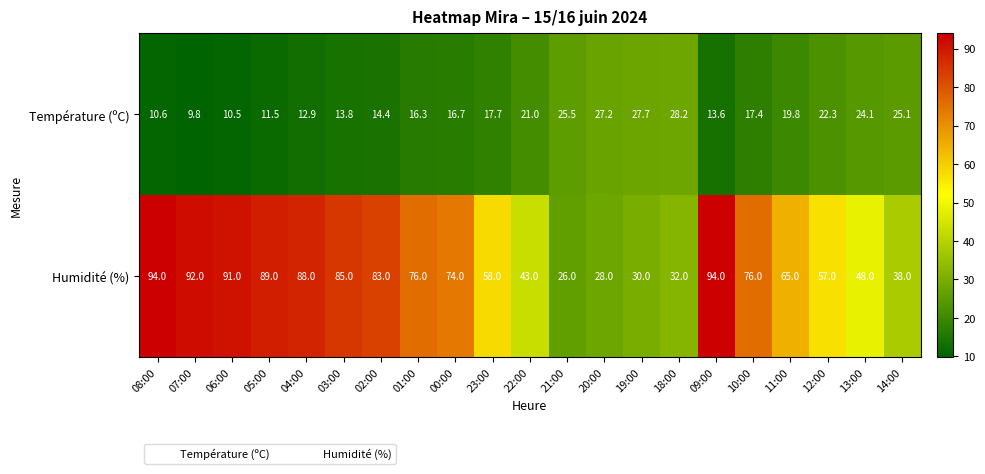

Is it true that Température (ºC) equals 16.3 at 01:00?

True